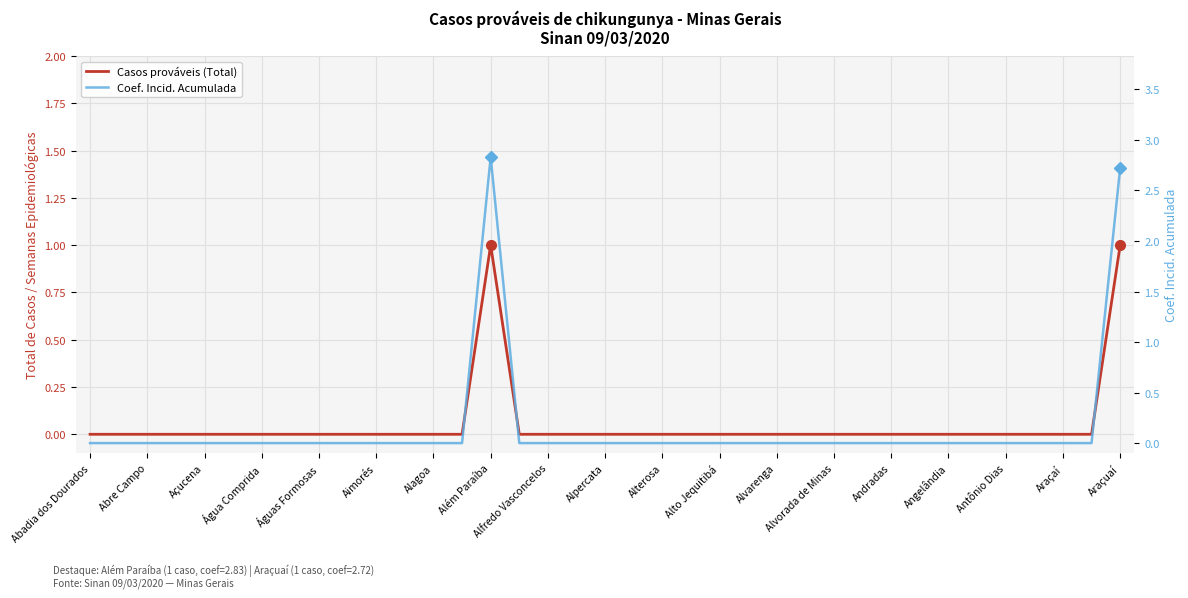

True or false: Coef. Incid. Acumulada and Casos prováveis (Total) intersect in this chart.

False